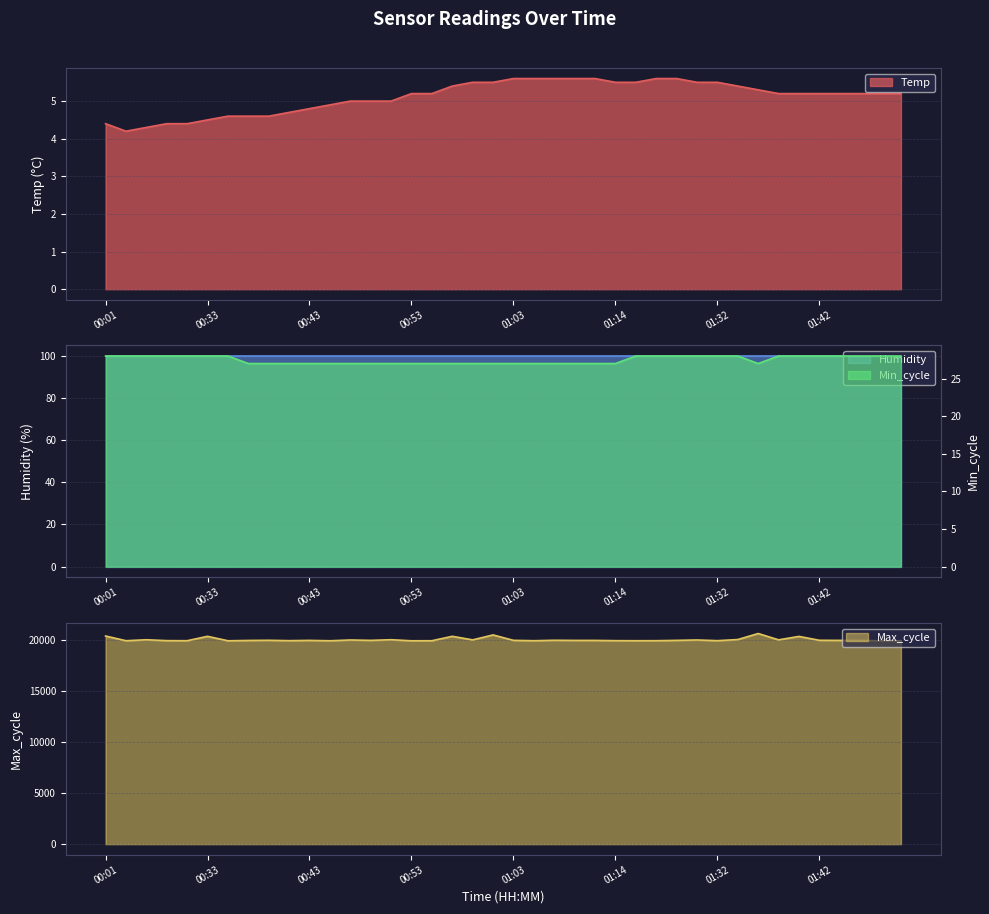

What is the label of the 3rd point from the right?

01:46